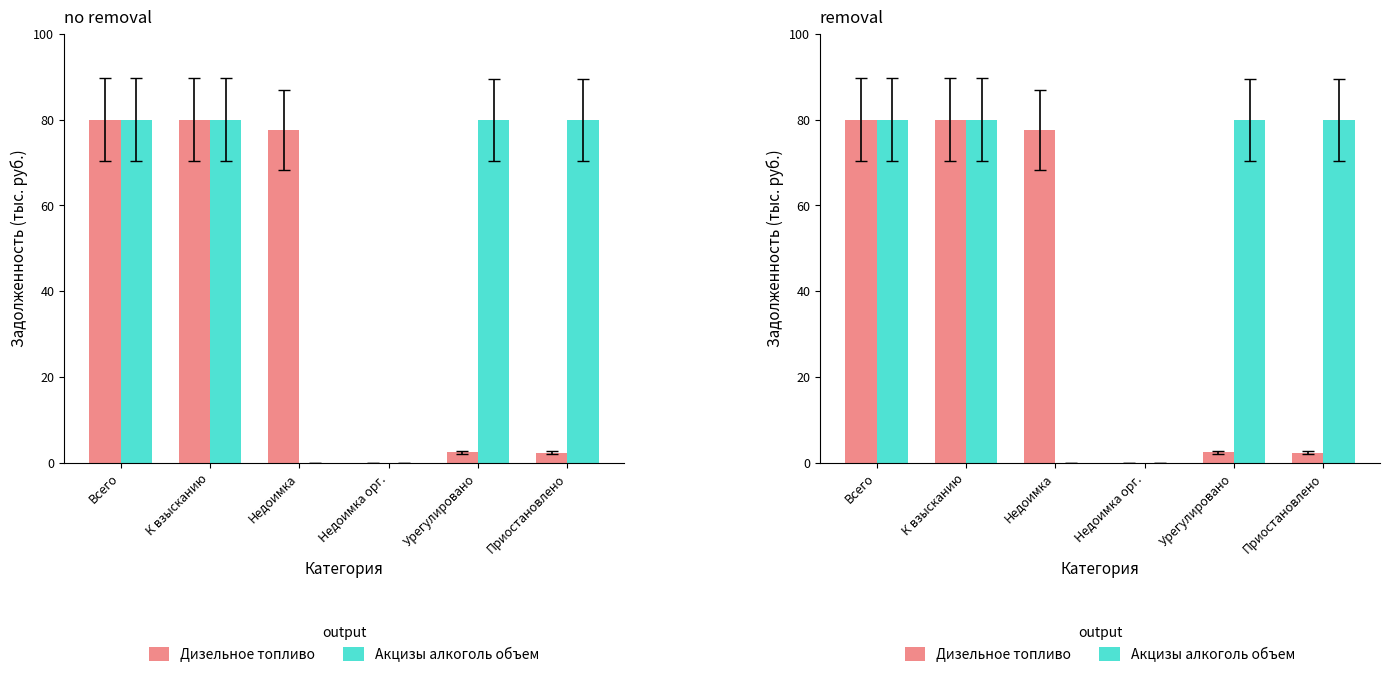

What position from the right is Недоимка?

4